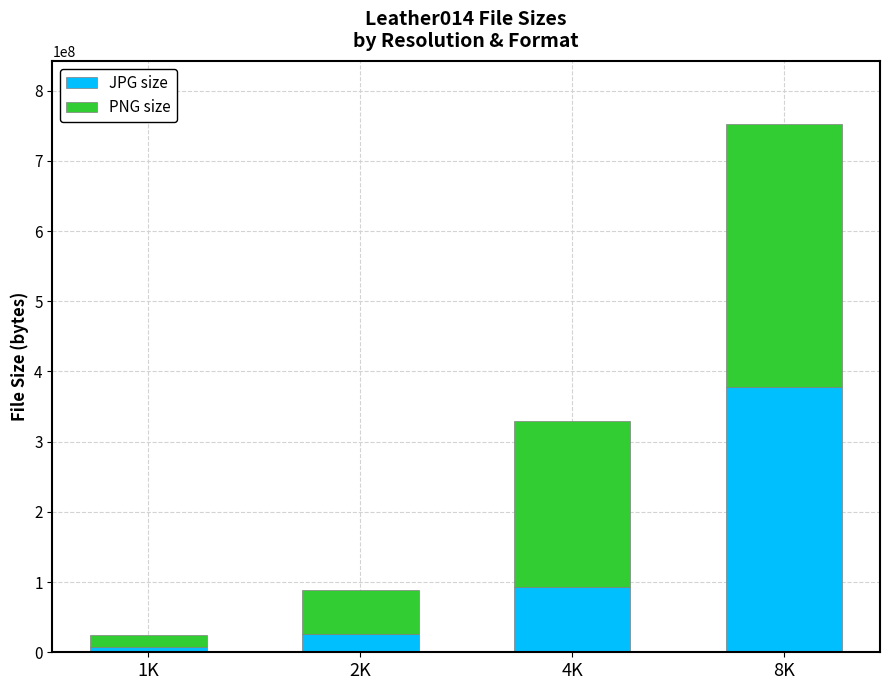

List the labels in order of JPG size value, largest first.

8K, 4K, 2K, 1K